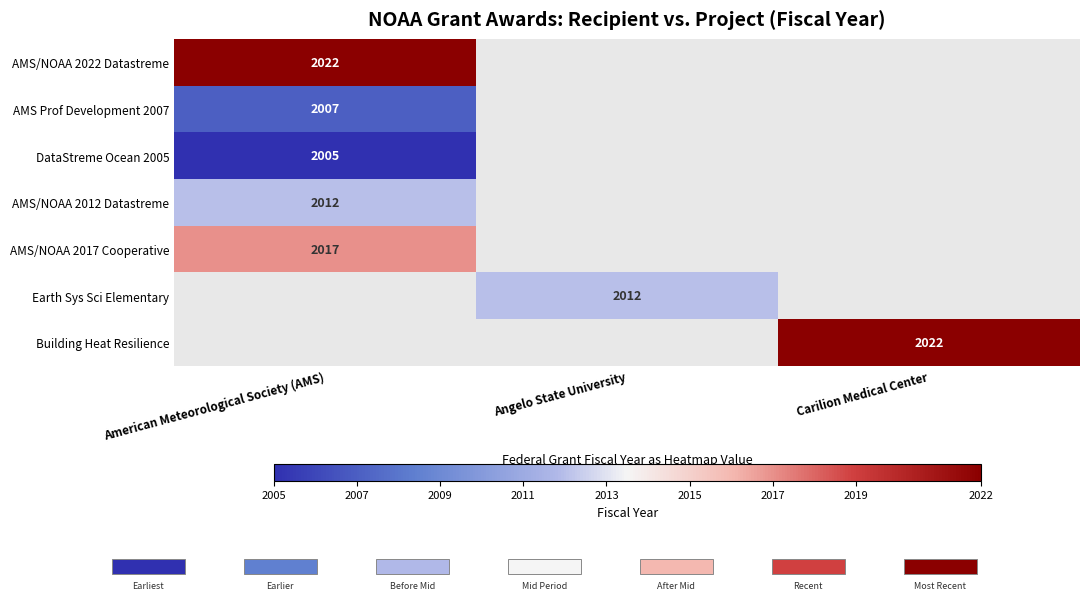

Is it true that Earth Sys Sci Elementary equals 2012 at Angelo State University?

True